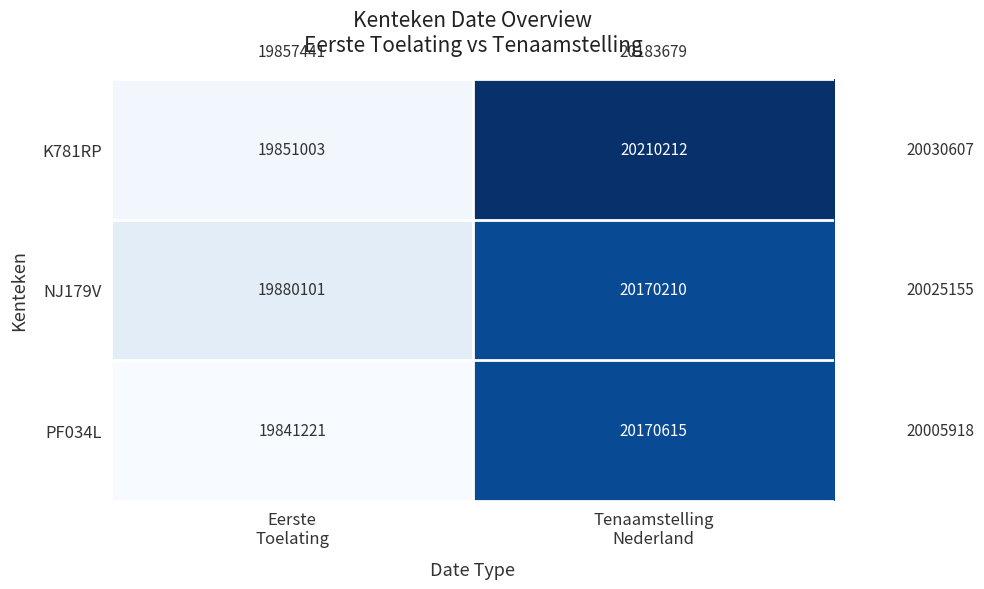

What is the average value of the K781RP series?

20030608